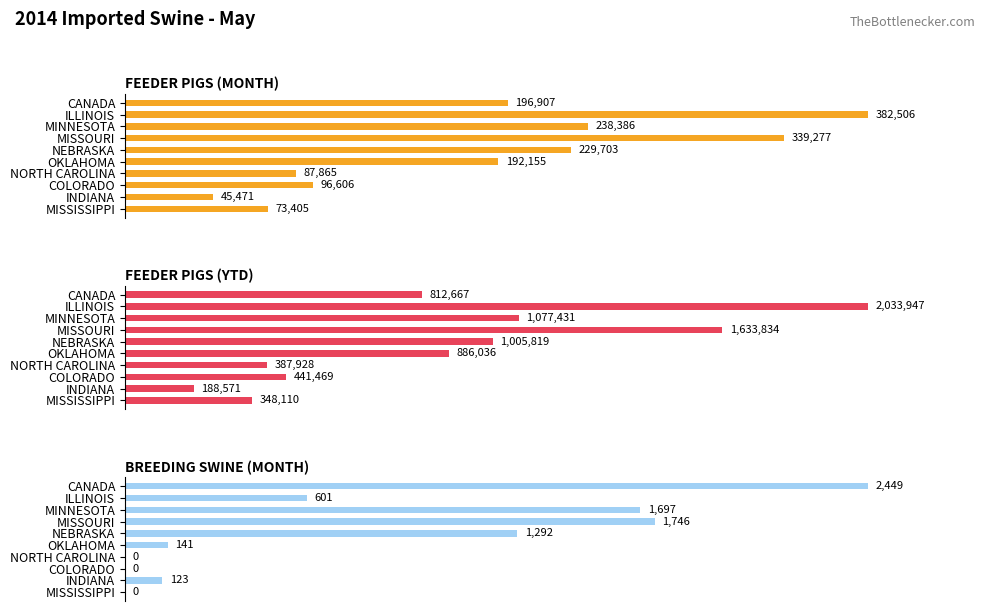

The FEEDER PIGS (MONTH) series shows 127738 at NORTH CAROLINA. True or false?

False